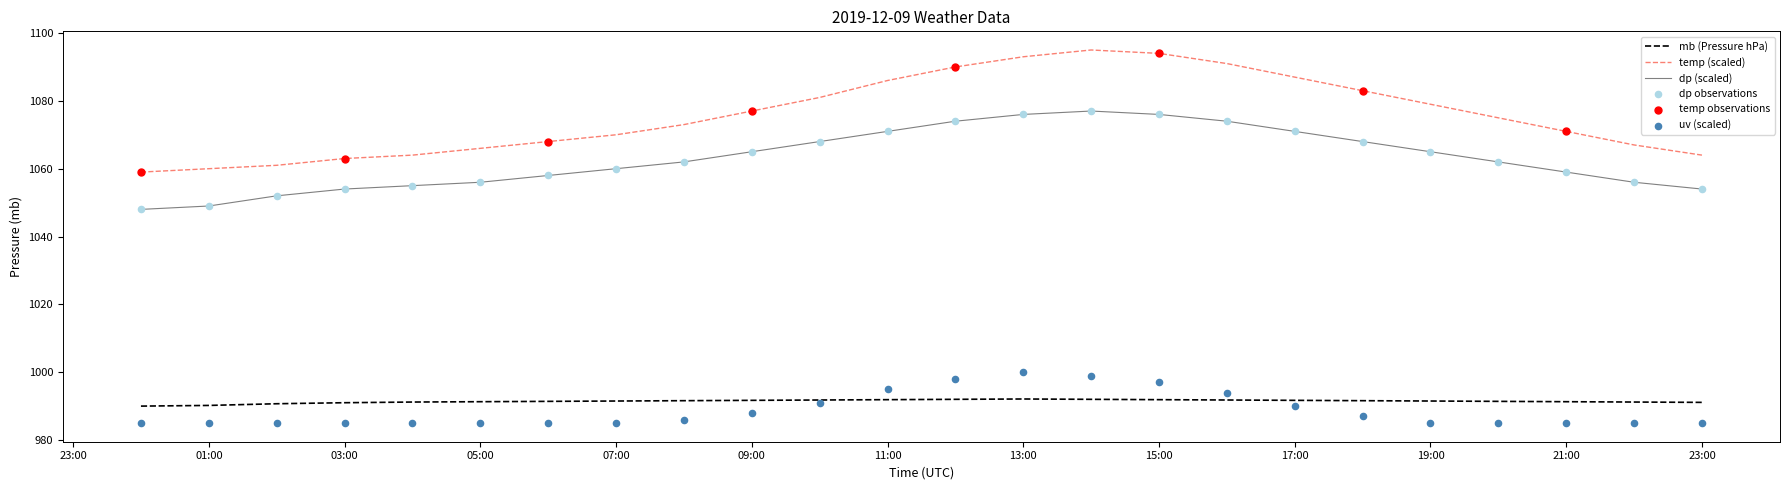

Is the value of uv at 12:00 greater than the value of temp at 22:00?

No